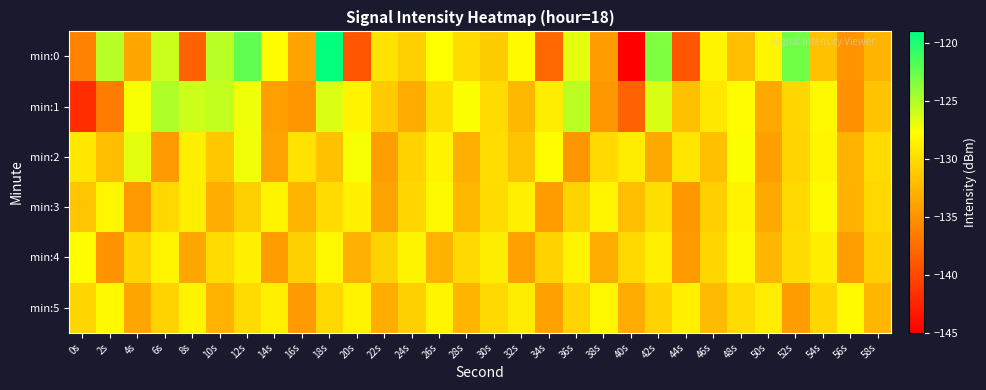

Reading right to left, what are all the values shown in this chart?

min:0: 58s=-132.6	56s=-135.0	54s=-131.8	52s=-122.9	50s=-128.3	48s=-132.1	46s=-128.4	44s=-139.2	42s=-123.4	40s=-144.9	38s=-134.4	36s=-126.8	34s=-137.9	32s=-128.0	30s=-131.1	28s=-130.2	26s=-127.7	24s=-130.8	22s=-129.5	20s=-139.2	18s=-119.1	16s=-133.9	14s=-127.8	12s=-122.3	10s=-125.3	8s=-138.3	6s=-125.8	4s=-133.6	2s=-125.3	0s=-136.1
min:1: 58s=-131.7	56s=-135.2	54s=-128.1	52s=-130.4	50s=-133.6	48s=-127.8	46s=-129.3	44s=-131.9	42s=-126.4	40s=-138.2	38s=-134.7	36s=-125.3	34s=-128.9	32s=-132.5	30s=-130.1	28s=-127.6	26s=-129.8	24s=-133.4	22s=-131.2	20s=-128.5	18s=-126.5	16s=-134.8	14s=-134.1	12s=-127.2	10s=-125.7	8s=-126.0	6s=-125.0	4s=-127.5	2s=-136.5	0s=-141.9
min:2: 58s=-130.0	56s=-132.9	54s=-128.3	52s=-130.5	50s=-134.1	48s=-127.6	46s=-131.9	44s=-129.4	42s=-133.5	40s=-128.9	38s=-130.2	36s=-134.8	34s=-127.8	32s=-131.6	30s=-129.9	28s=-133.1	26s=-128.5	24s=-130.7	22s=-134.2	20s=-127.4	18s=-131.8	16s=-129.6	14s=-133.9	12s=-127.2	10s=-131.4	8s=-128.7	6s=-134.5	4s=-126.8	2s=-132.1	0s=-129.3
min:3: 58s=-130.3	56s=-132.8	54s=-128.0	52s=-130.2	50s=-133.6	48s=-128.5	46s=-130.9	44s=-134.7	42s=-129.8	40s=-132.1	38s=-128.3	36s=-130.6	34s=-134.3	32s=-128.7	30s=-130.0	28s=-132.5	26s=-128.1	24s=-130.4	22s=-133.9	20s=-128.6	18s=-130.1	16s=-132.7	14s=-128.4	12s=-130.8	10s=-133.2	8s=-128.8	6s=-130.3	4s=-134.6	2s=-128.2	0s=-131.5
min:4: 58s=-130.9	56s=-134.2	54s=-128.8	52s=-130.0	50s=-132.6	48s=-128.1	46s=-130.4	44s=-134.6	42s=-128.7	40s=-130.3	38s=-133.3	36s=-128.5	34s=-130.7	32s=-134.1	30s=-128.9	28s=-130.2	26s=-132.8	24s=-128.4	22s=-130.6	20s=-133.0	18s=-128.2	16s=-130.8	14s=-134.4	12s=-128.6	10s=-130.1	8s=-133.7	6s=-128.3	4s=-130.5	2s=-134.9	0s=-127.8
min:5: 58s=-132.6	56s=-128.0	54s=-130.4	52s=-134.3	50s=-128.8	48s=-130.0	46s=-132.3	44s=-128.6	42s=-130.7	40s=-133.4	38s=-128.2	36s=-130.5	34s=-134.0	32s=-128.9	30s=-130.2	28s=-132.7	26s=-128.3	24s=-130.8	22s=-133.2	20s=-128.5	18s=-130.3	16s=-134.5	14s=-128.7	12s=-130.1	10s=-132.9	8s=-128.4	6s=-130.6	4s=-133.8	2s=-128.1	0s=-130.4